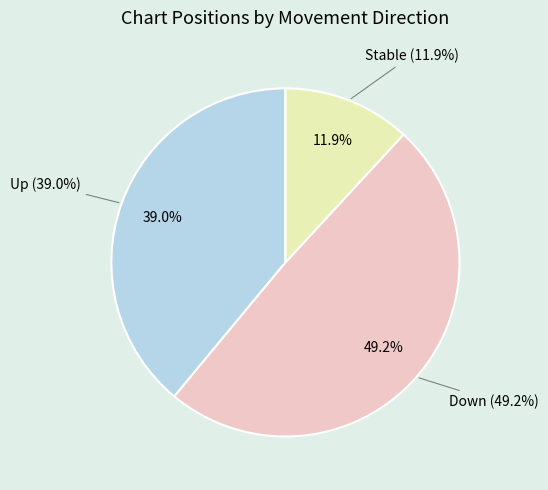

To the nearest percent, what is the average slice percentage?

33%